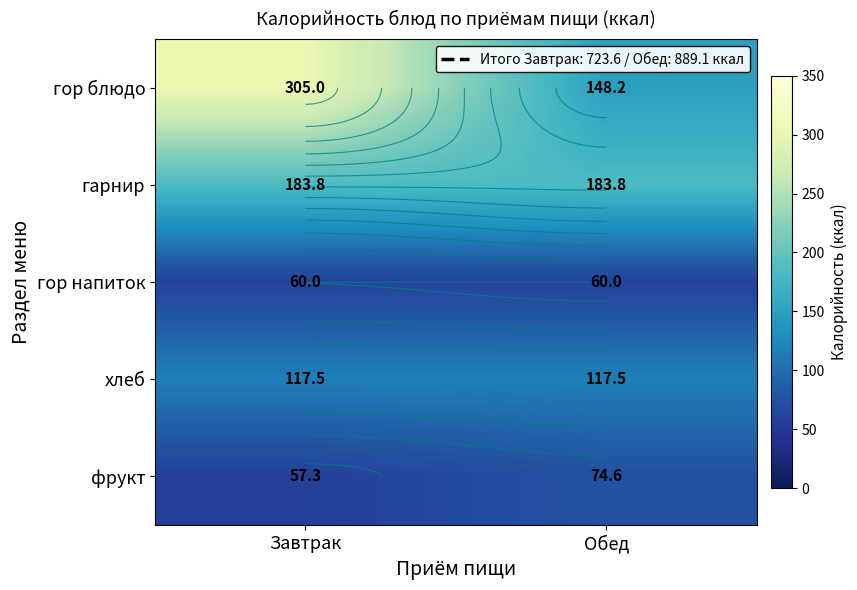

Which has a higher value, Обед or Завтрак?

Завтрак